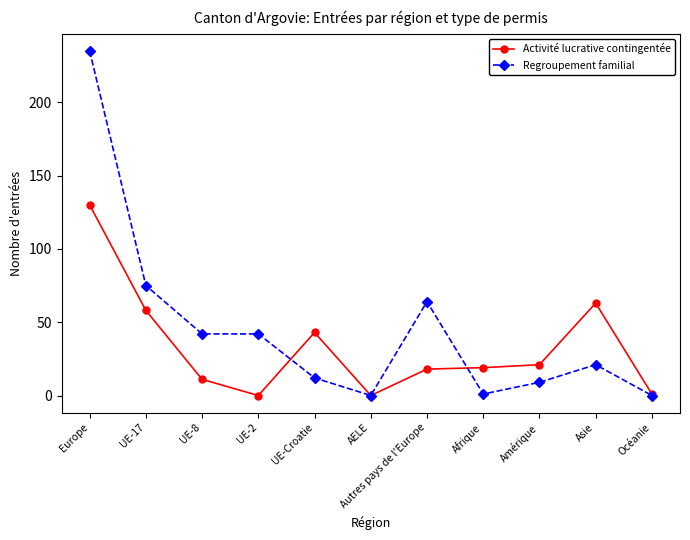

How many series are shown in this chart?

2